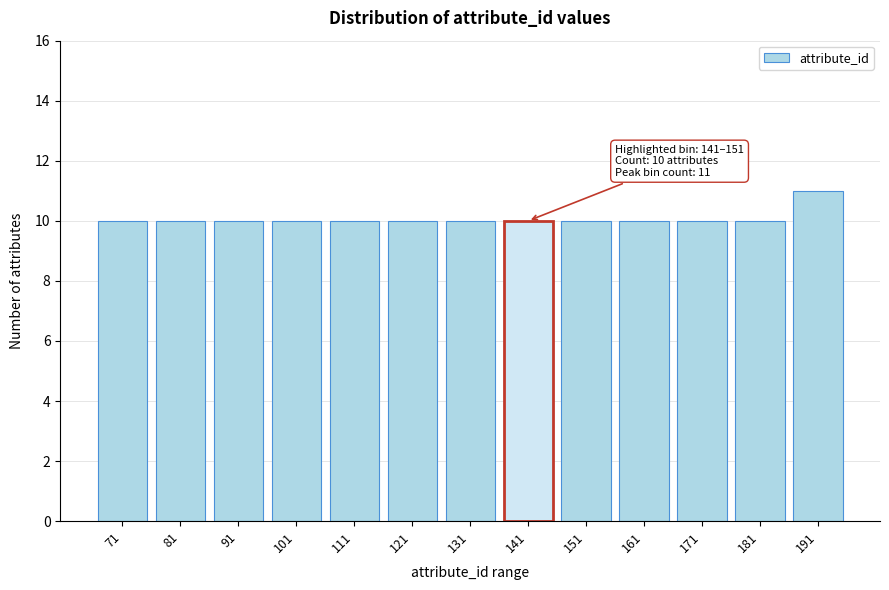

Reading left to right, transcribe all the data shown in this chart.

71=10	81=10	91=10	101=10	111=10	121=10	131=10	141=10	151=10	161=10	171=10	181=10	191=11